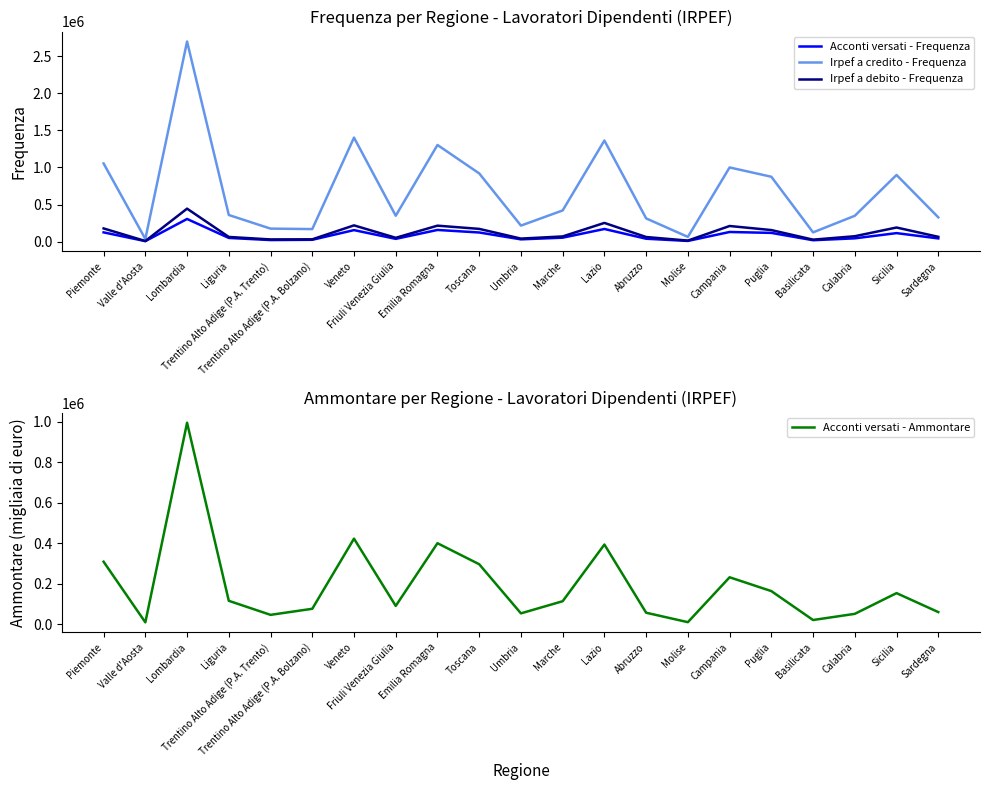

Between Umbria and Molise, which series saw the biggest shift?

Irpef a credito - Frequenza